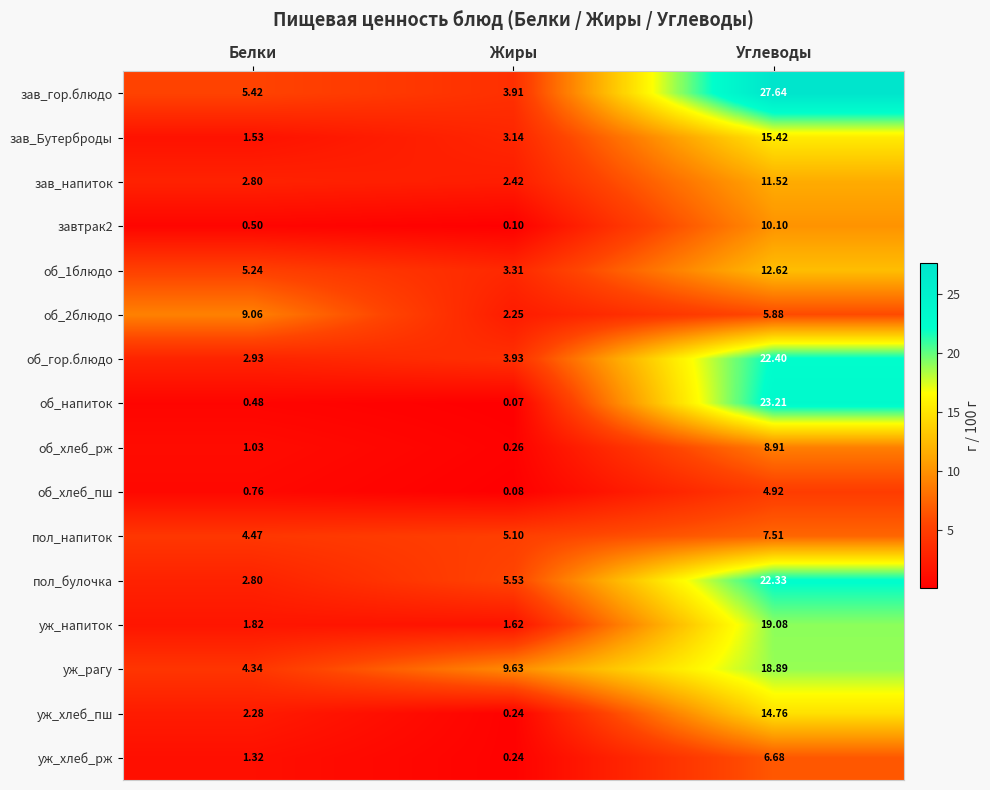

At which label does уж_напиток reach its minimum?

Жиры